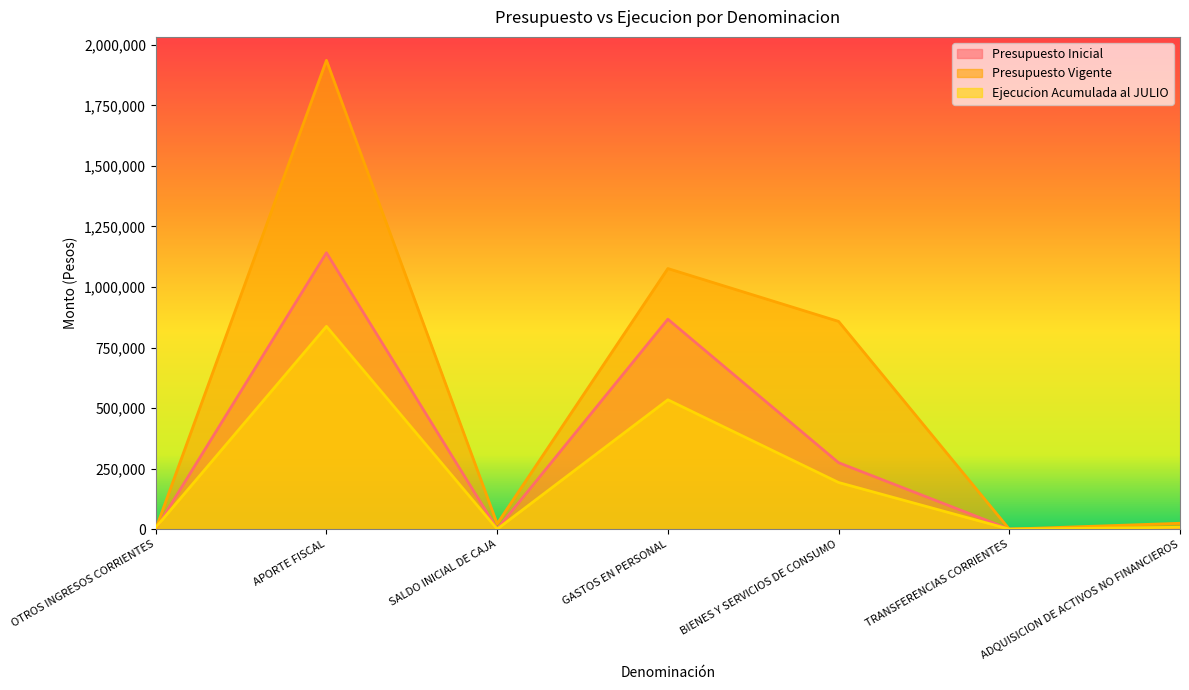

Which series has the largest total across all categories?

Presupuesto Vigente